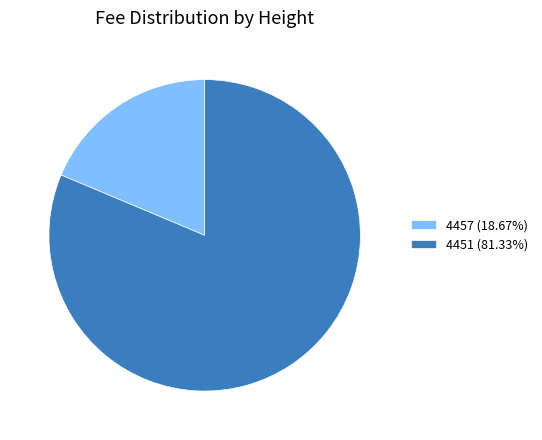

Does 4451 account for over 50% of the chart?

Yes